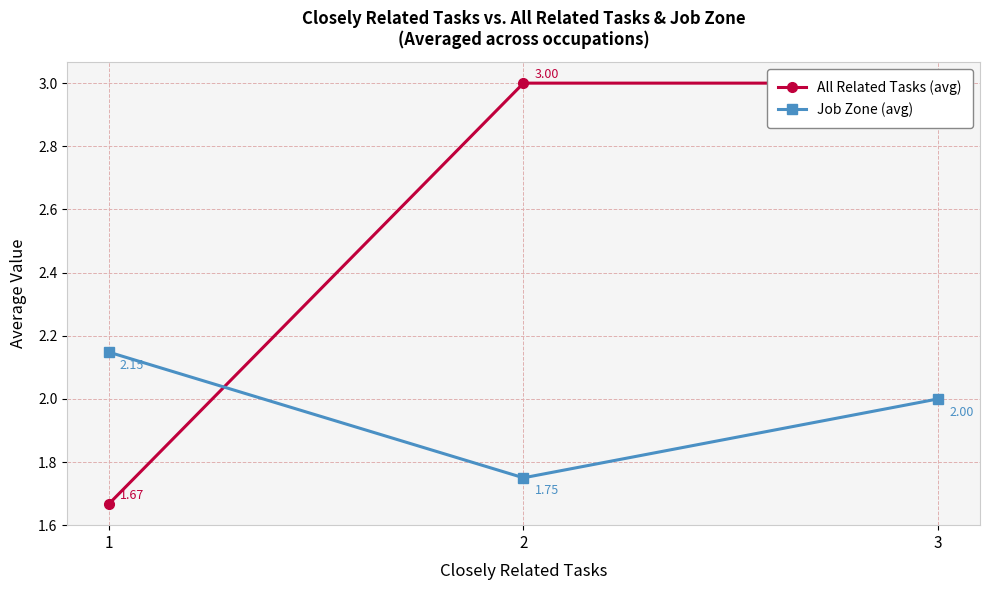

At which category is the sum across all series the highest?

3